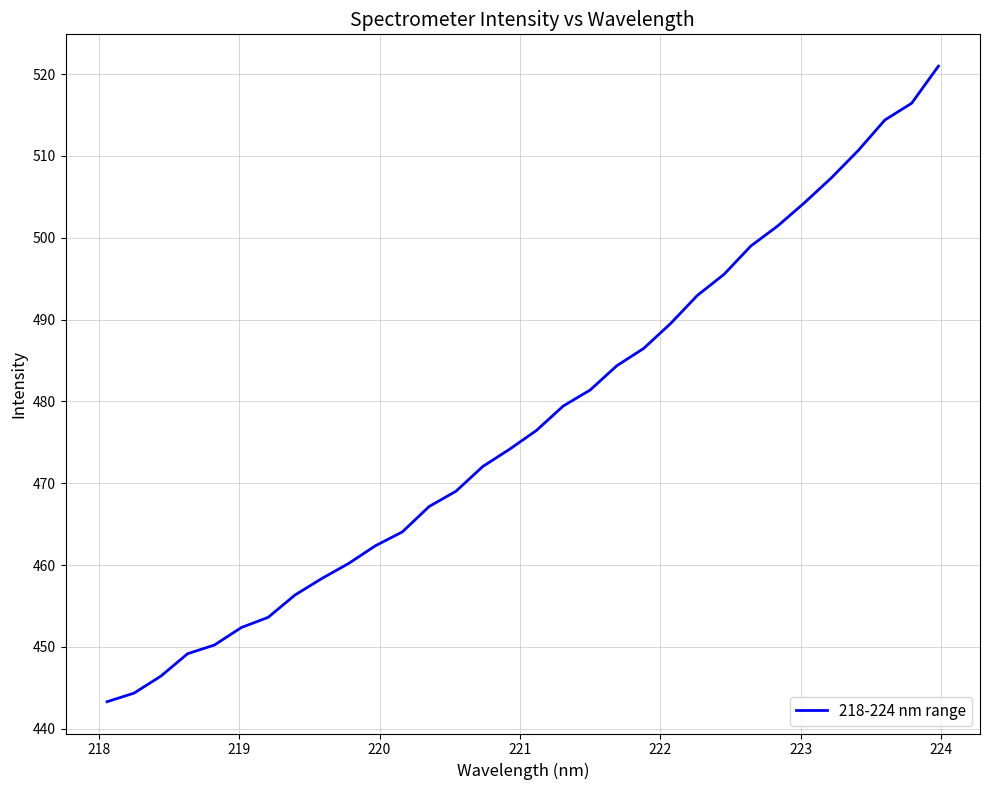

Does the chart have visible grid lines?

Yes